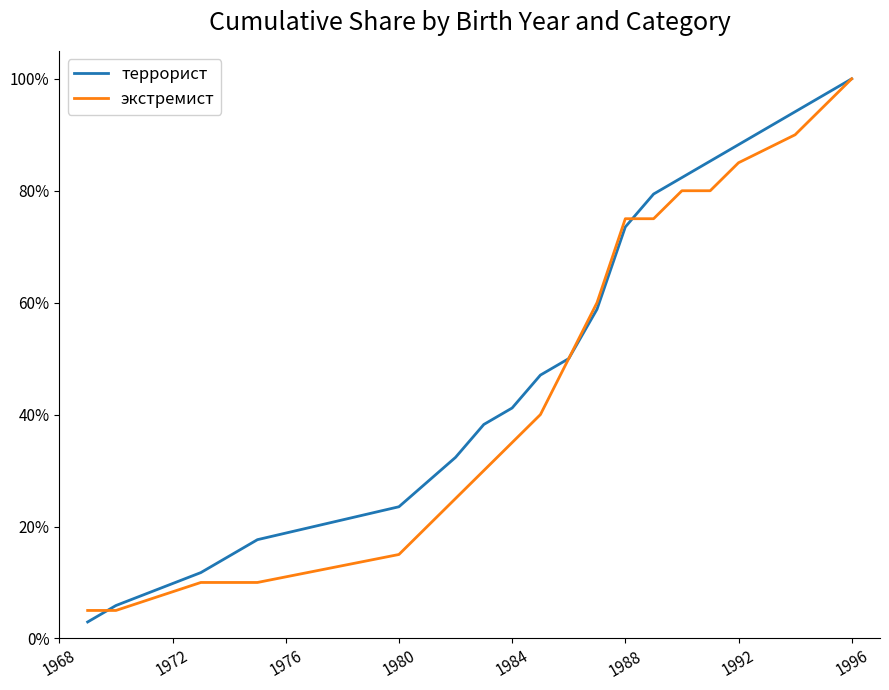

What are all the series names shown in the legend?

террорист, экстремист